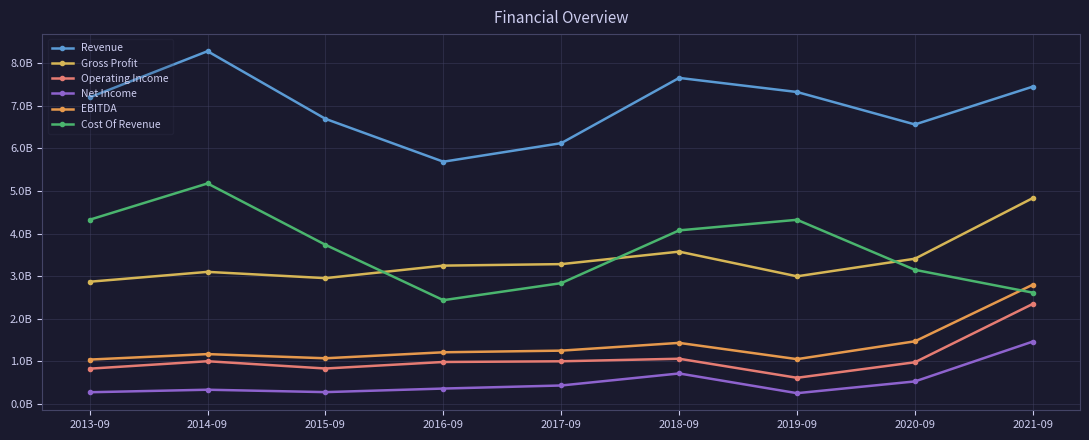

The Revenue series shows 12.0 at 2014-09. True or false?

False